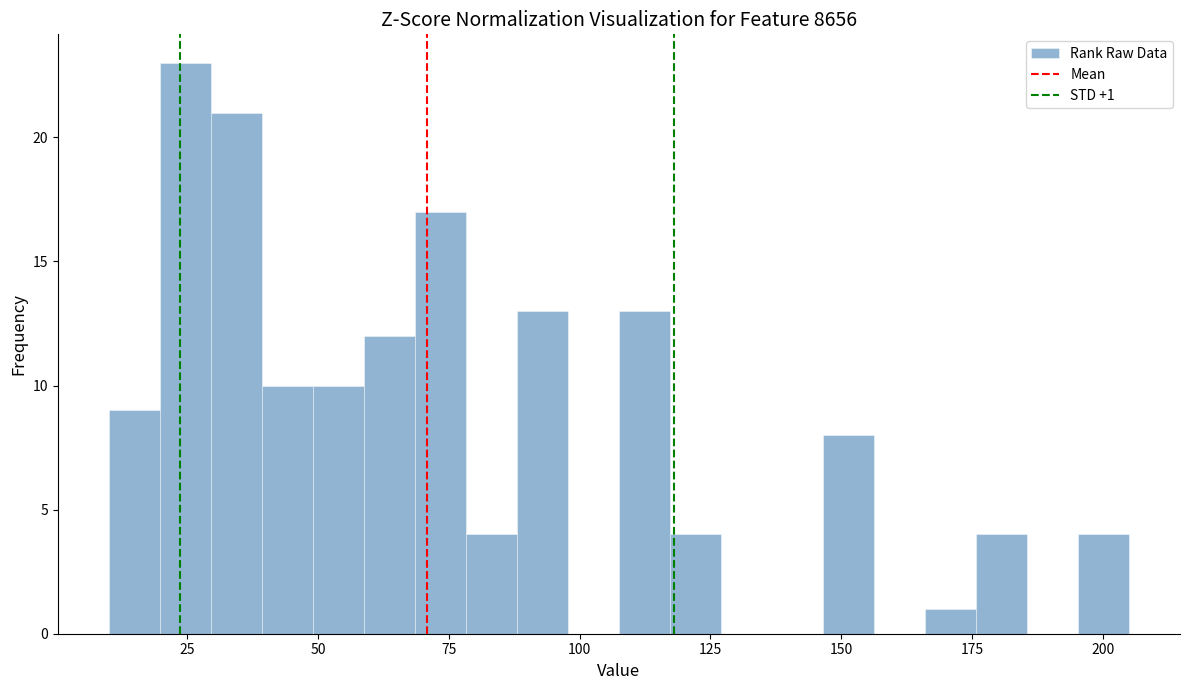

Read against the x-axis, roughly where is the centre of the tallest bar?

25